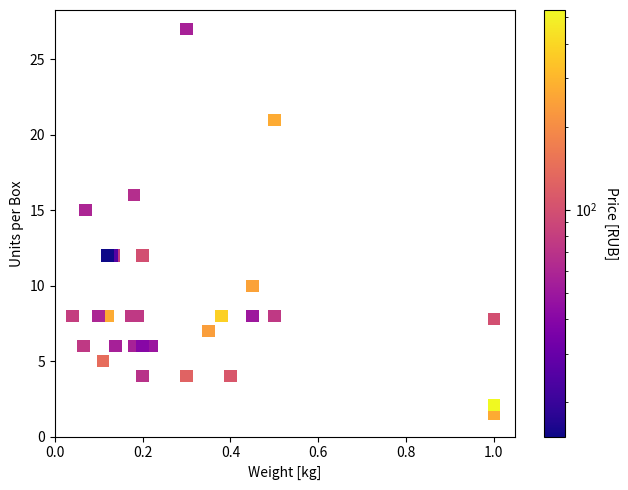

What Y value in the scatter plot is closest to 14?

15.0